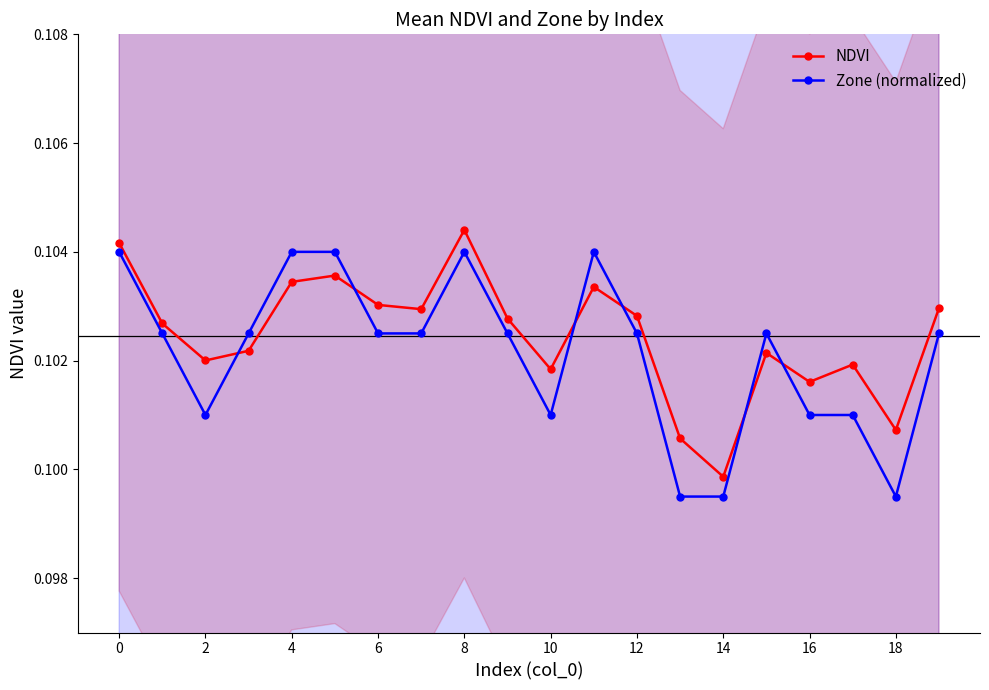

True or false: Zone (normalized) and NDVI intersect in this chart.

True